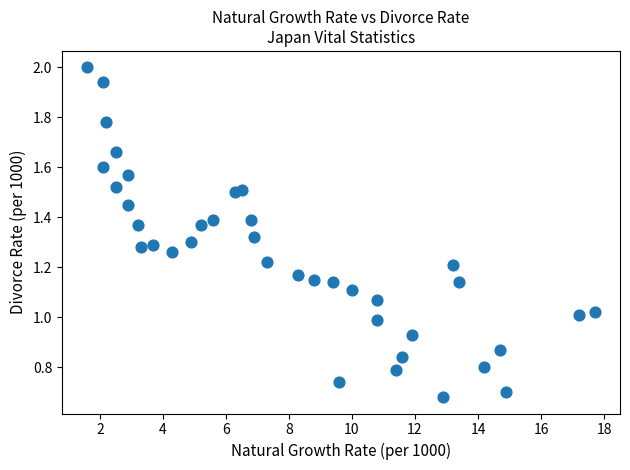

What is the range of X values (max minus min)?

16.1